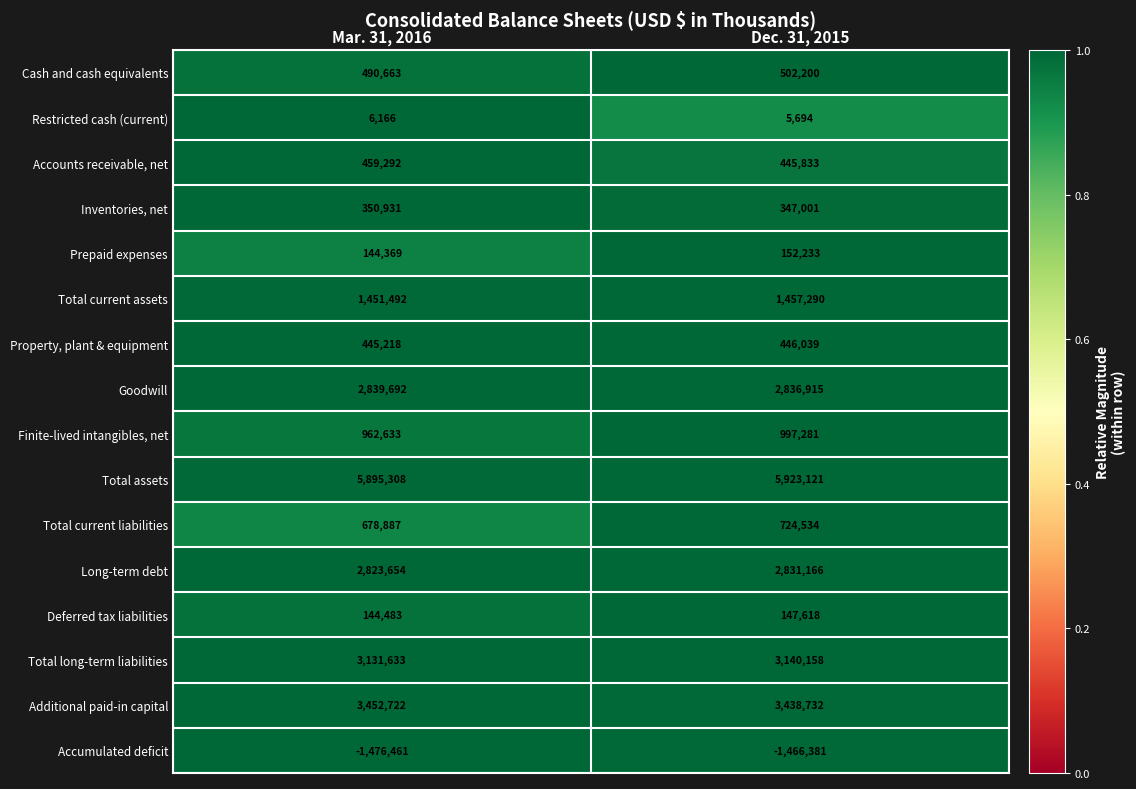

Rank the series at Mar. 31, 2016 from highest to lowest value.

Total assets, Additional paid-in capital, Total long-term liabilities, Goodwill, Long-term debt, Total current assets, Finite-lived intangibles, net, Total current liabilities, Cash and cash equivalents, Accounts receivable, net, Property, plant & equipment, Inventories, net, Deferred tax liabilities, Prepaid expenses, Restricted cash (current), Accumulated deficit